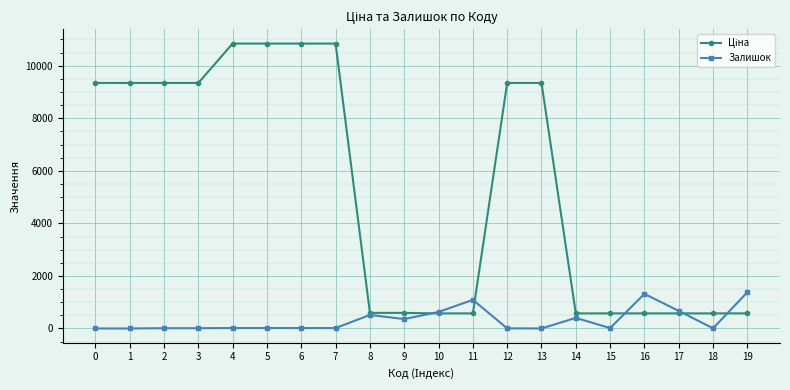

True or false: Залишок has more than 0 interior local peaks.

True